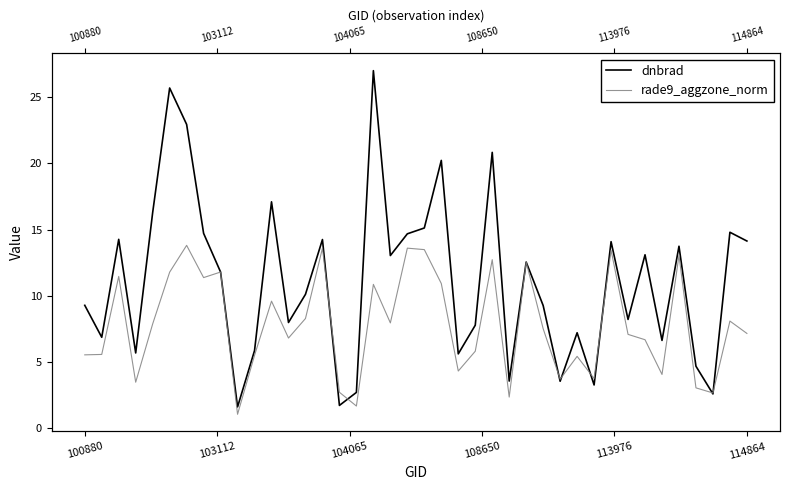

True or false: rade9_aggzone_norm has more than 1 points higher than both neighbors.

True